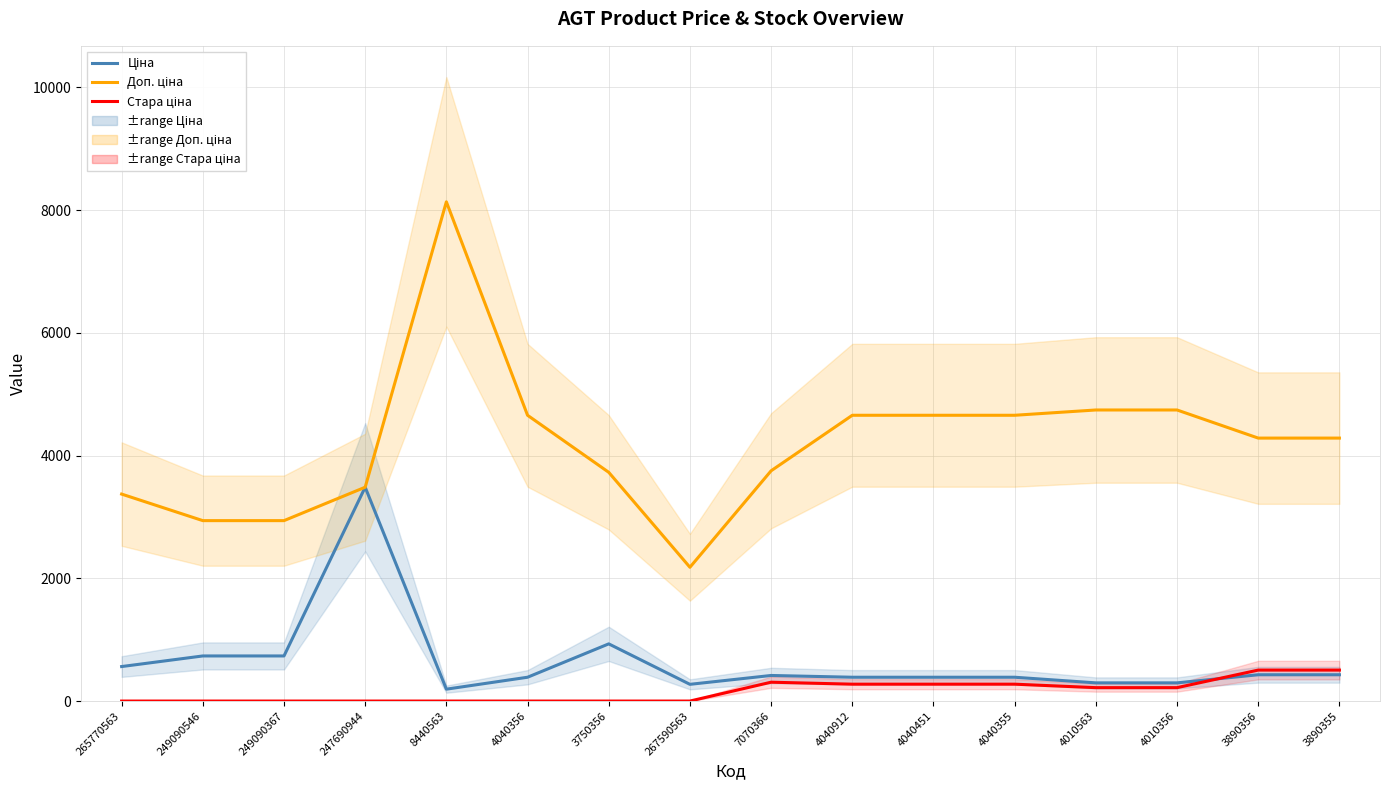

What is the approximate value of Доп. ціна at 3890355?

4285.1